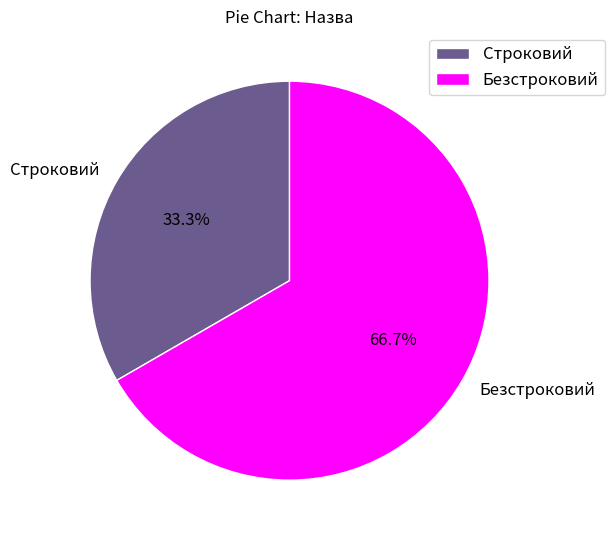

How many segments does this pie chart have?

2